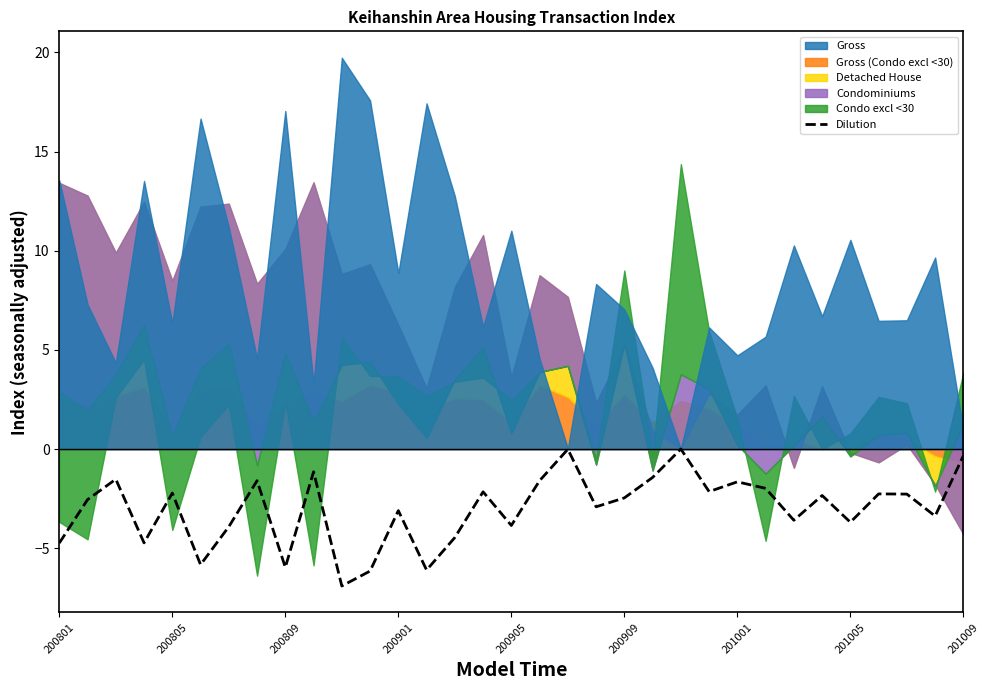

Is it true that the value at 201001 is -5.4?

False